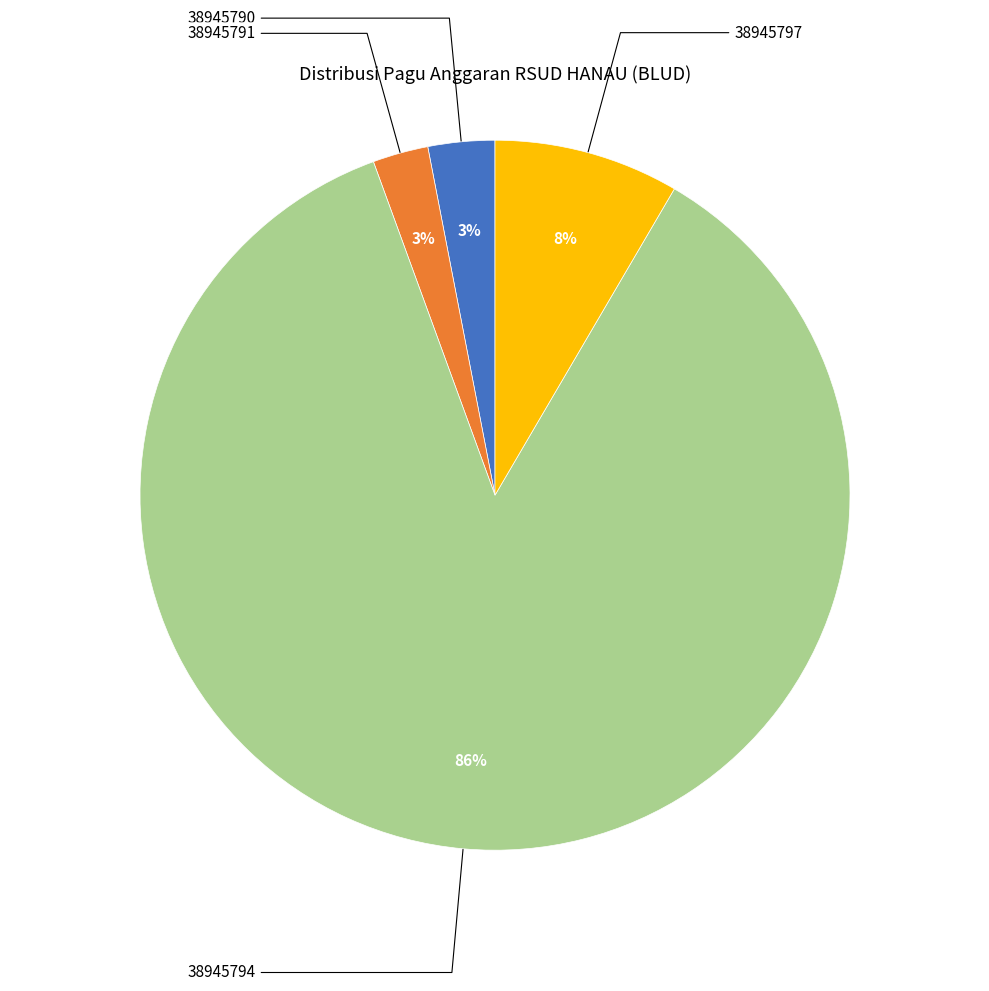

Rank the categories by value from lowest to highest.

38945791, 38945790, 38945797, 38945794